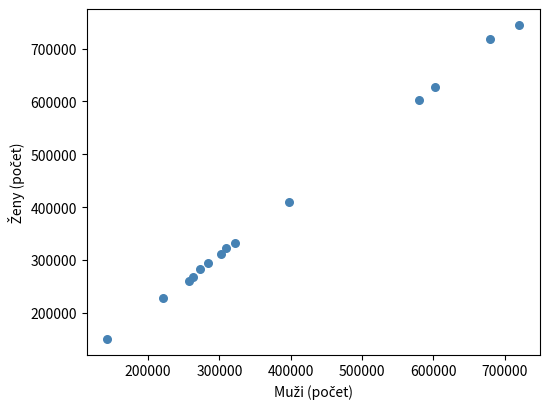

What Y value in the scatter plot is closest to 447815?

410044